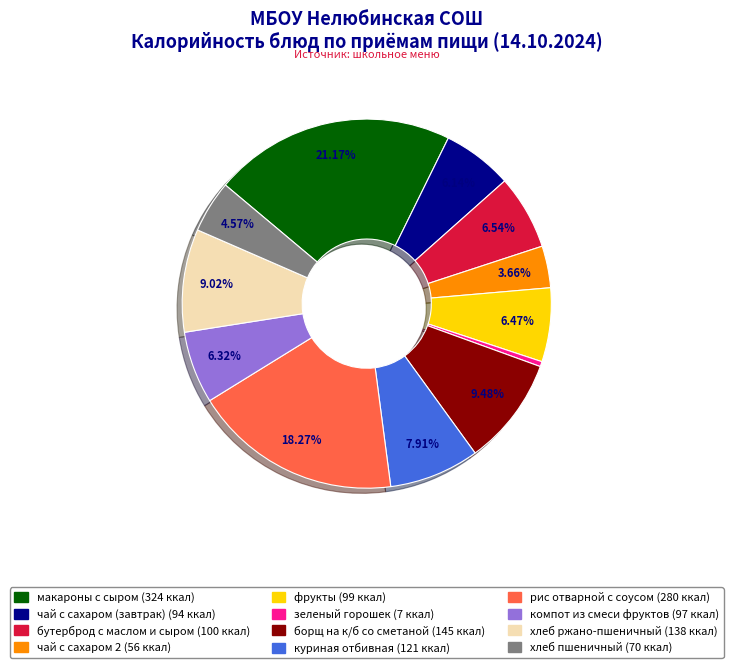

To the nearest percent, what is the combined percentage of зеленый горошек and борщ на к/б со сметаной?

10%